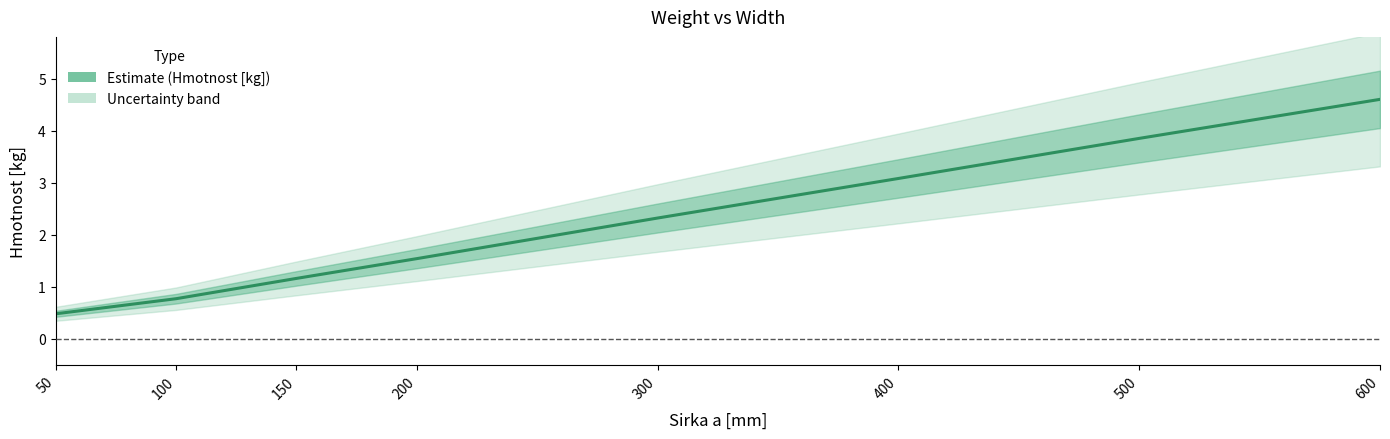

What is the value of the 4th point from the left?

1.5